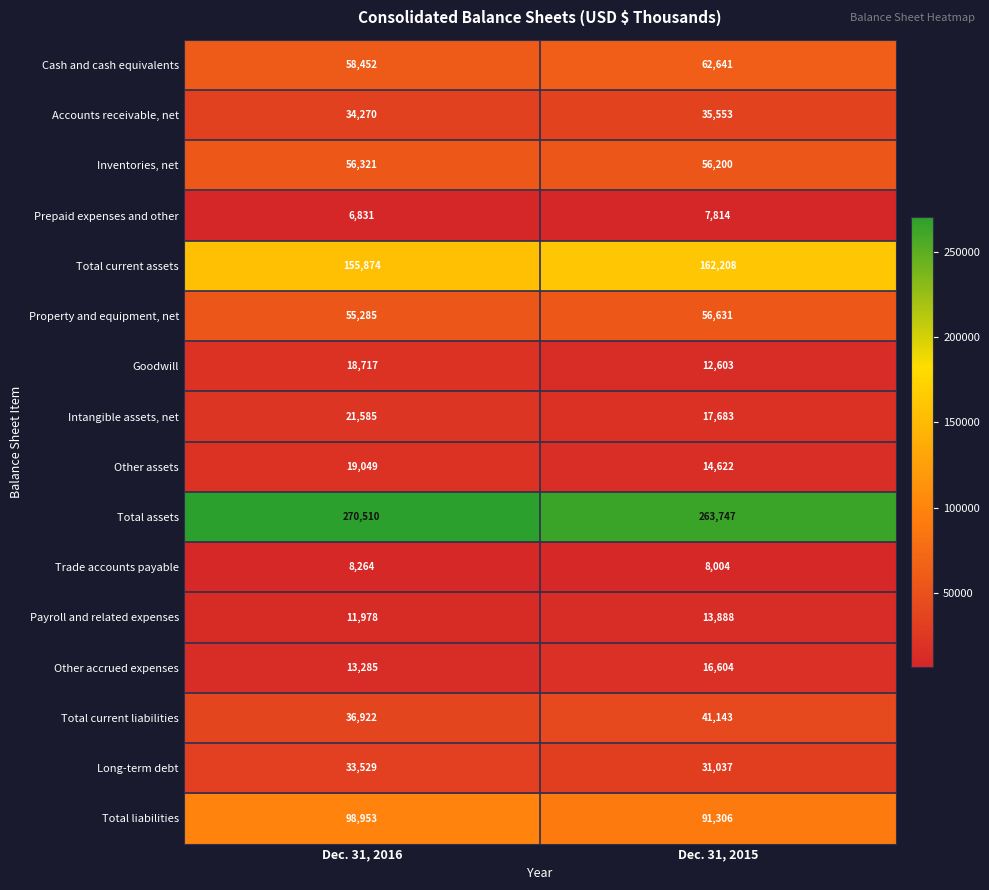

Which series has the largest range (max minus min)?

Total liabilities